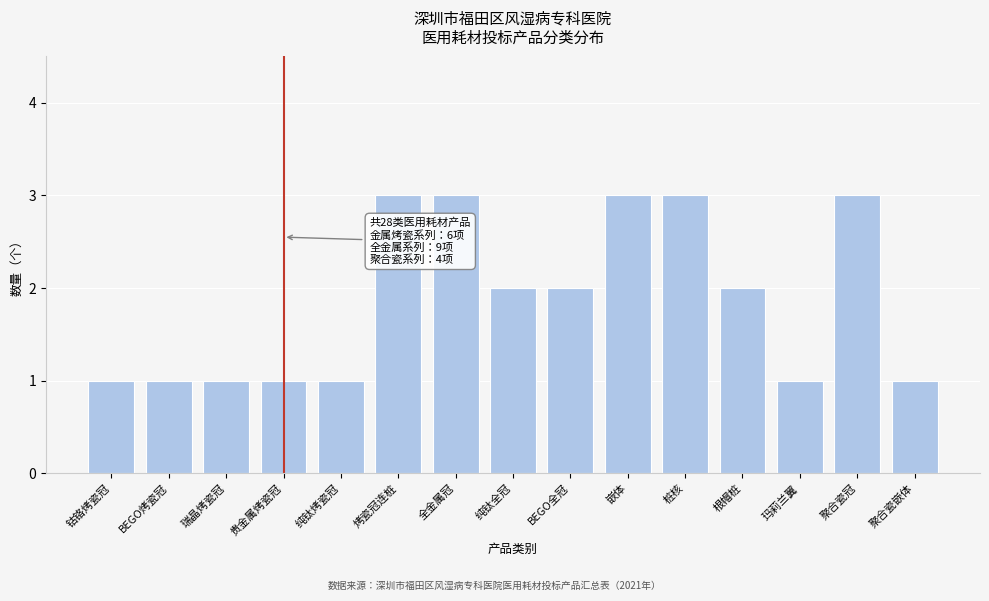

Reading left to right, what are all the values shown in this chart?

钴铬烤瓷冠=1	BEGO烤瓷冠=1	瑞晶烤瓷冠=1	贵金属烤瓷冠=1	纯钛烤瓷冠=1	烤瓷冠连桩=3	全金属冠=3	纯钛全冠=2	BEGO全冠=2	嵌体=3	桩核=3	根帽桩=2	玛莉兰翼=1	聚合瓷冠=3	聚合瓷嵌体=1